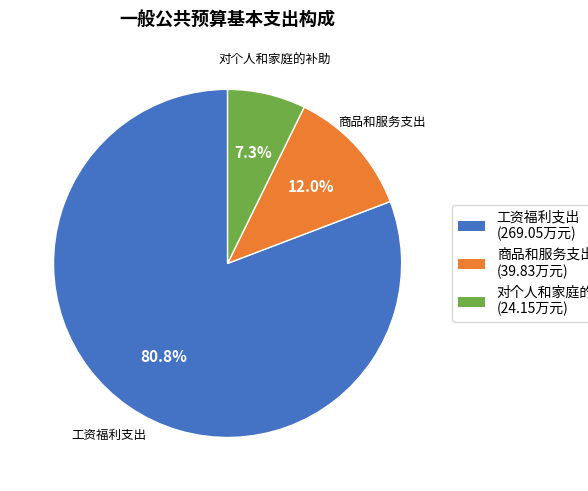

True or false: 商品和服务支出 accounts for 26% of the total.

False